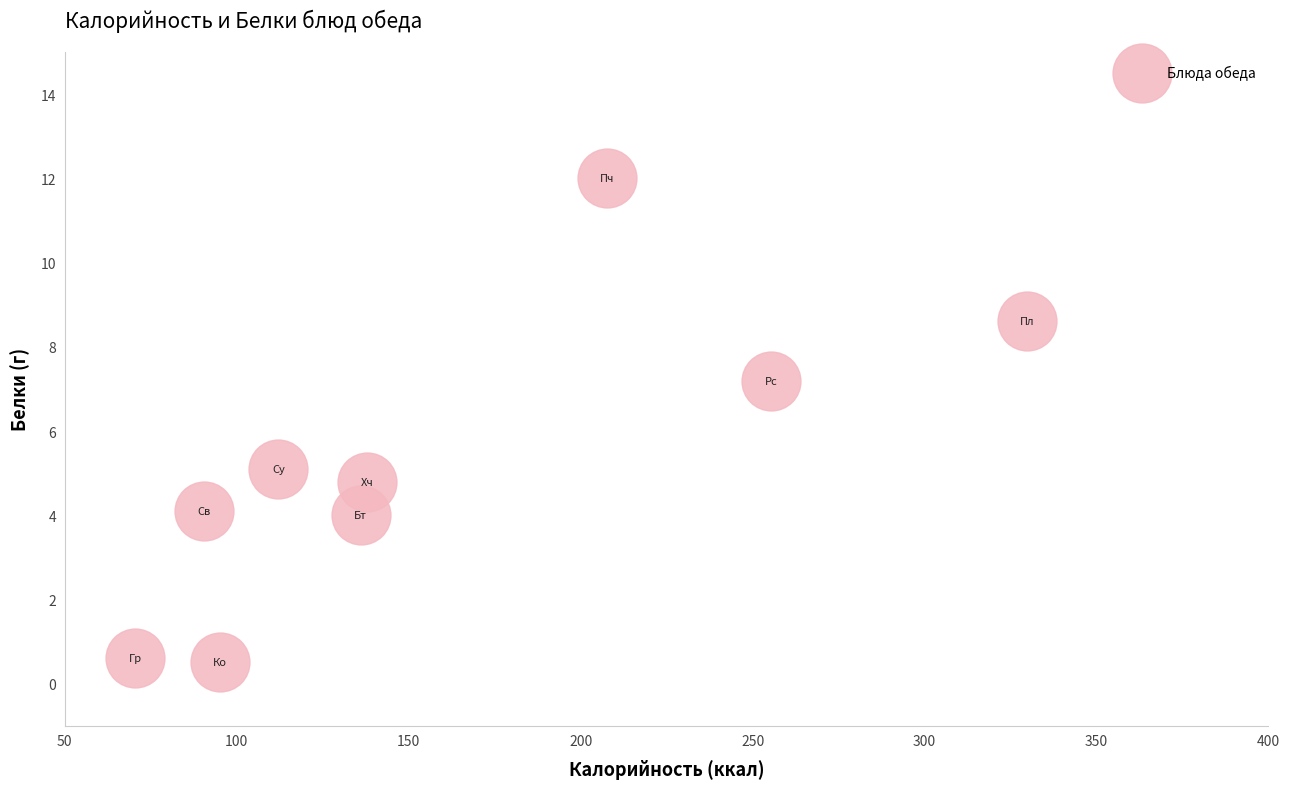

What is the range of Y values (max minus min)?

11.5